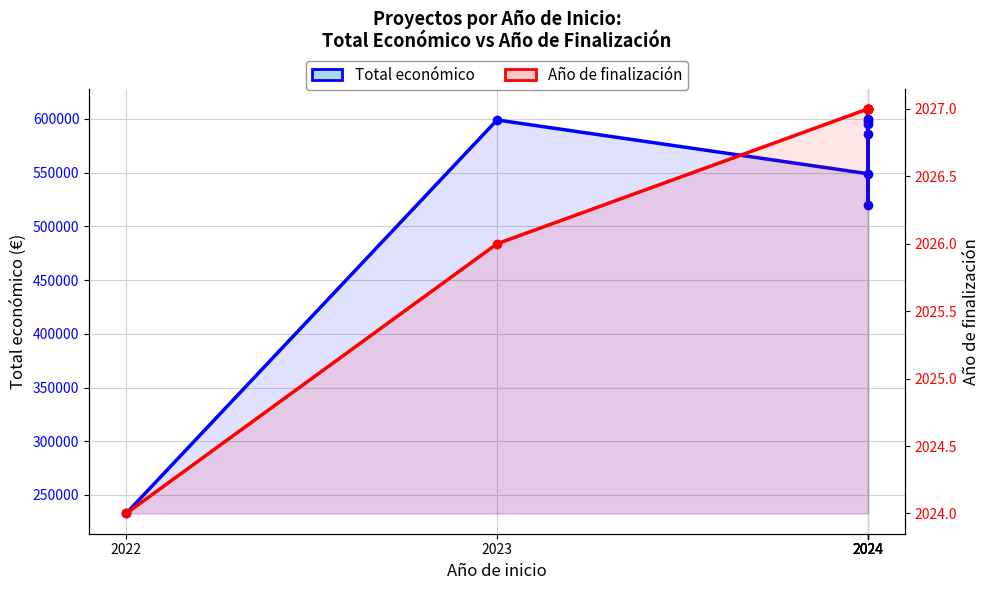

Reading left to right, what are all the values shown in this chart?

Total económico: 232783	598909	548889	598303	520062	586120	599960	609206	595436
Año de finalización: 2024	2026	2027	2027	2027	2027	2027	2027	2027